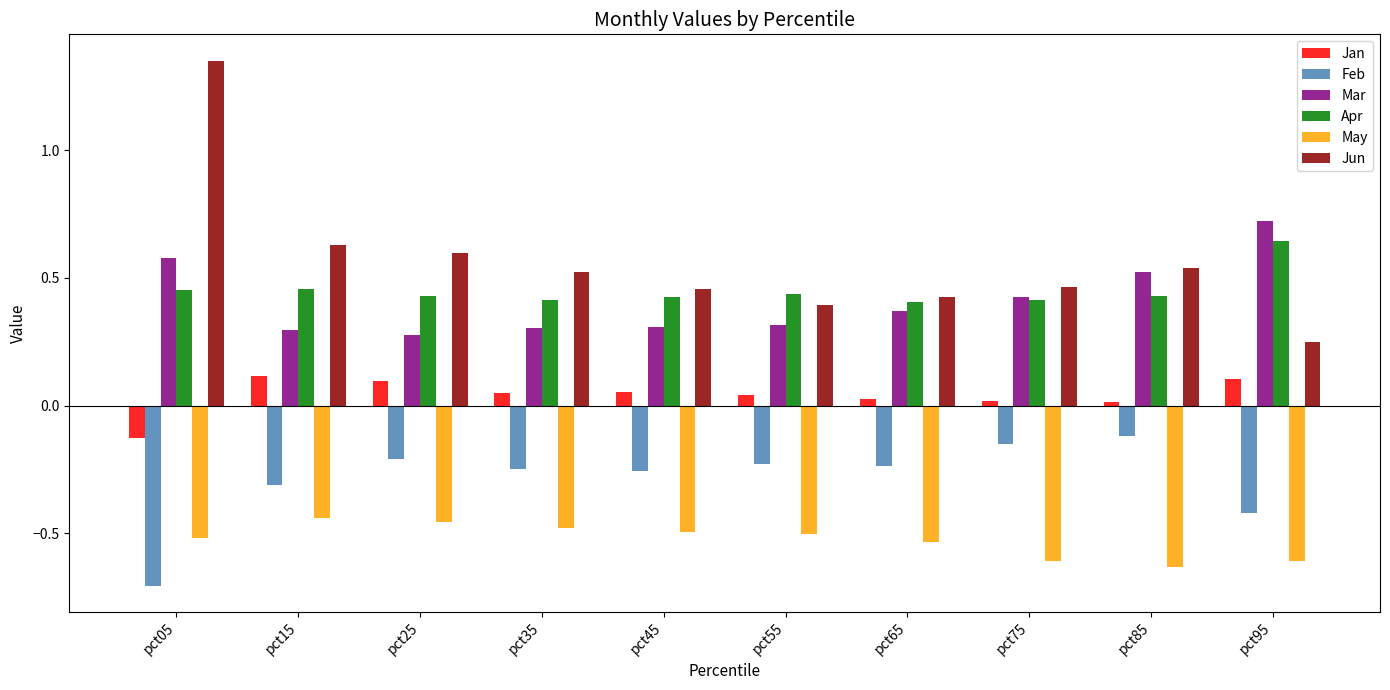

At which category is the sum across all series the highest?

pct05